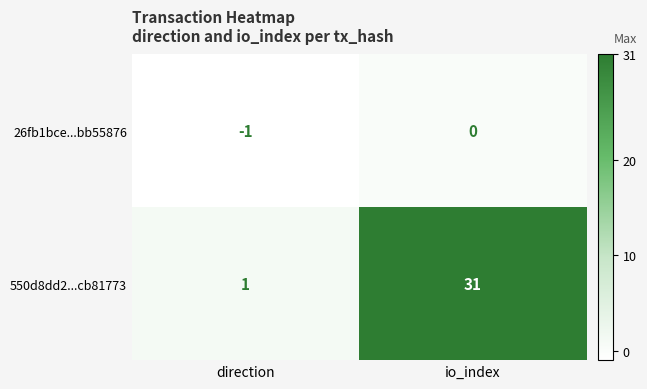

What is the maximum value shown in the chart?

31